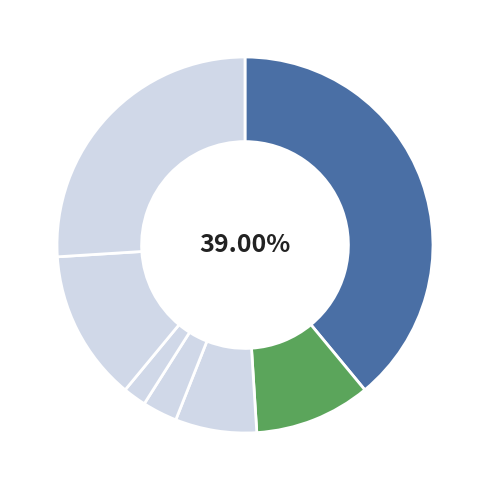

How many slices are in this pie chart?

7